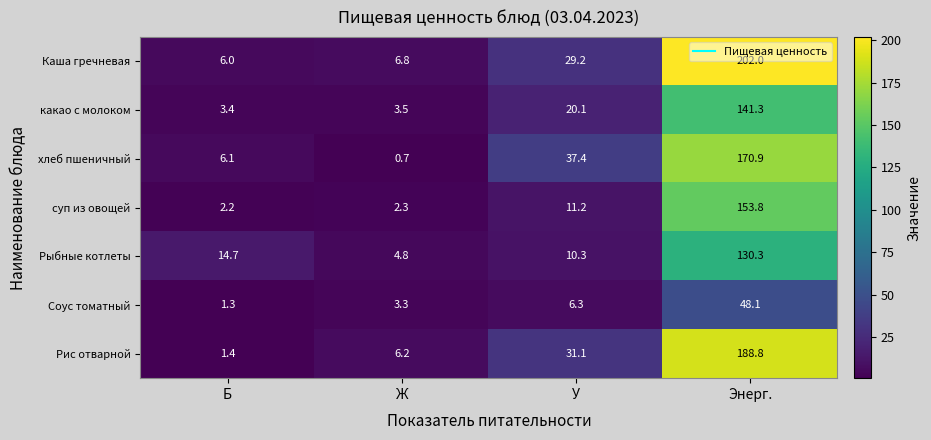

At which category is the sum across all series the highest?

Энерг.